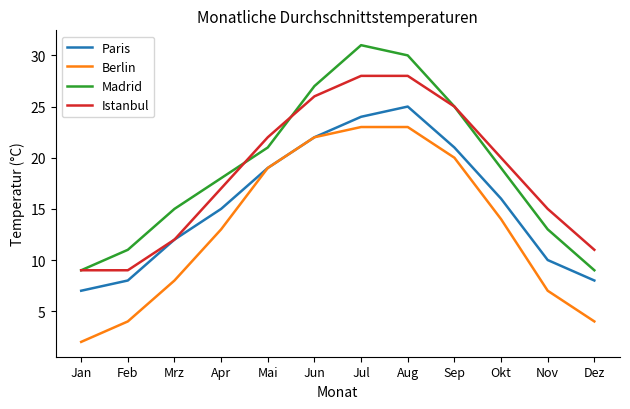

What position from the left is Okt?

10